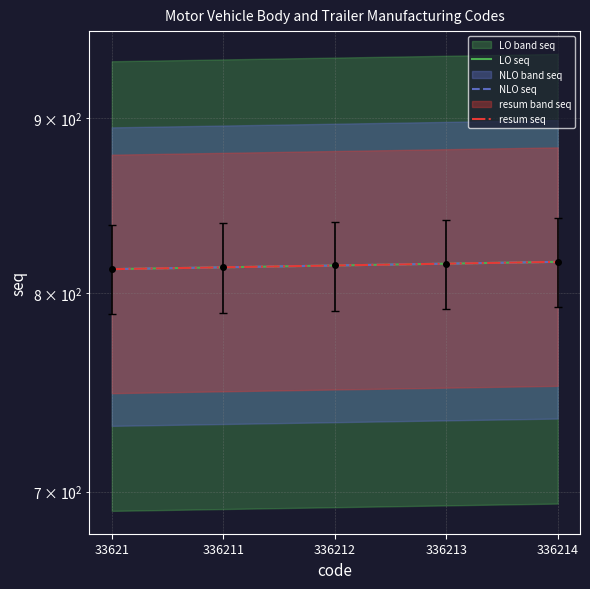

Where does the NLO seq series first go above 815?

336213